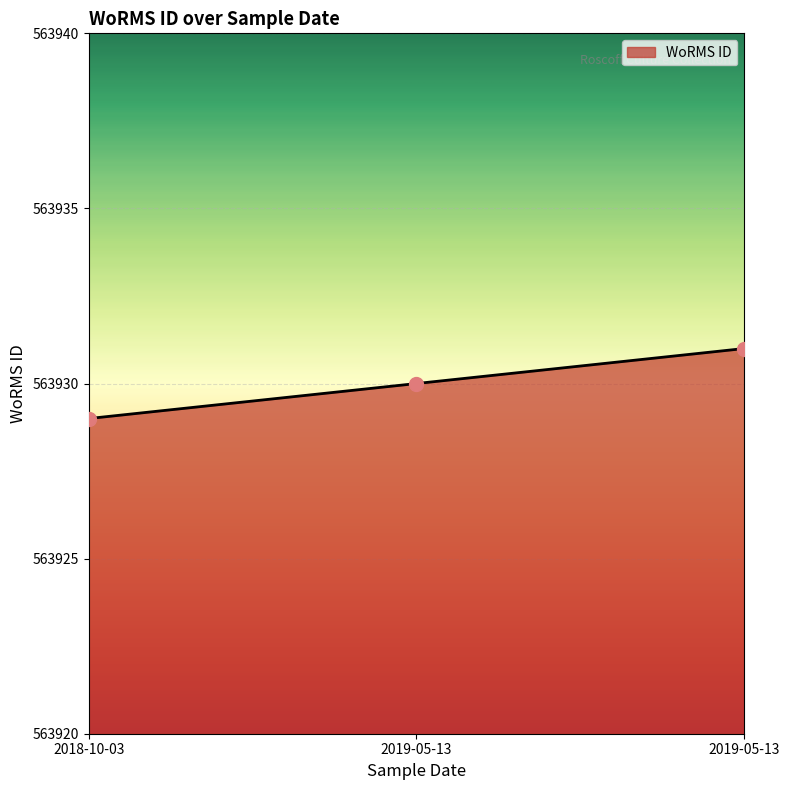

What is the ratio of the value at 2018-10-03 to the value at 2019-05-13?

1.0